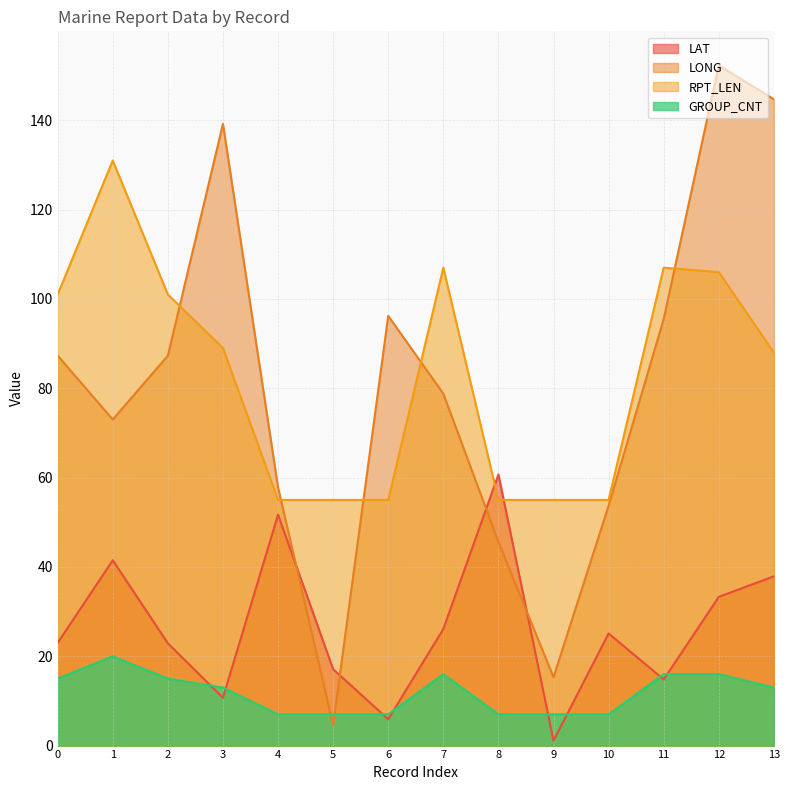

What is the difference between the LAT values at 6 and 2?

17.0